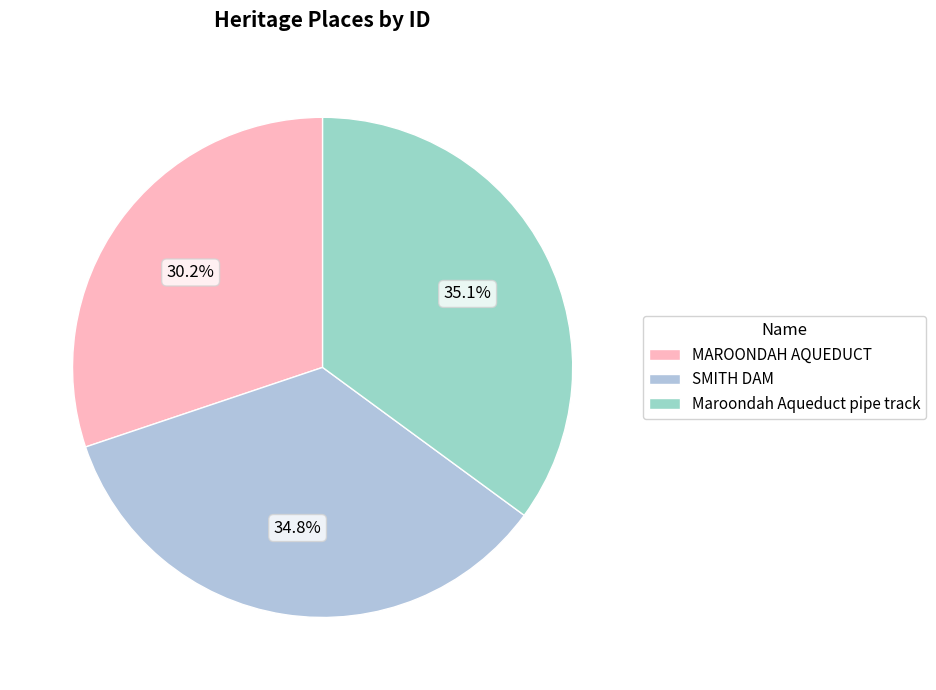

Which slice is the smallest?

MAROONDAH AQUEDUCT